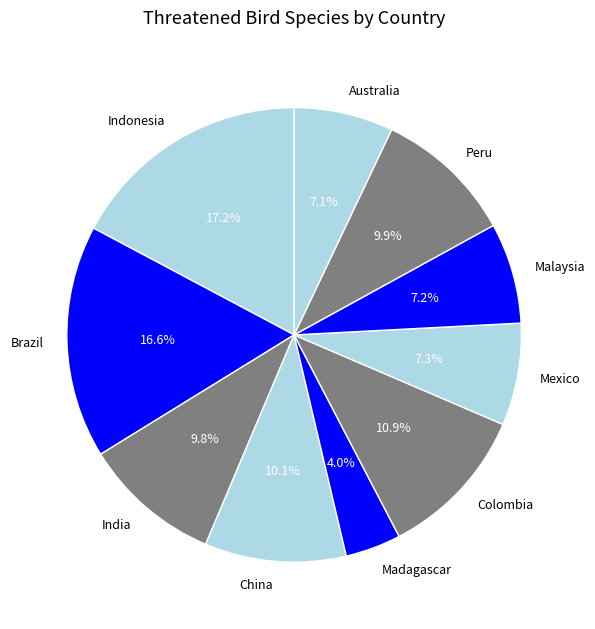

What percentage is NOT represented by Madagascar?

96.0%